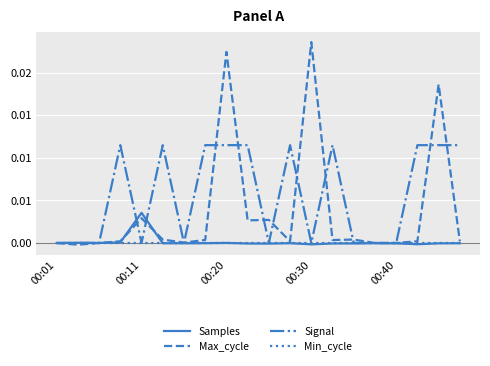

List the series in order of their peak value, lowest first.

Min_cycle, Samples, Signal, Max_cycle